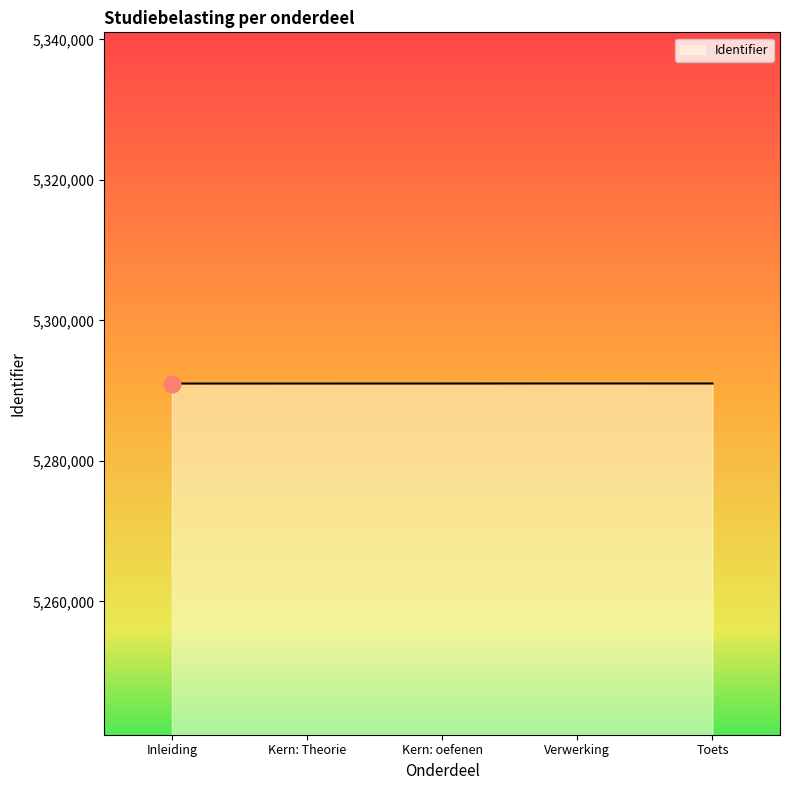

What is the greatest value displayed?

5291020